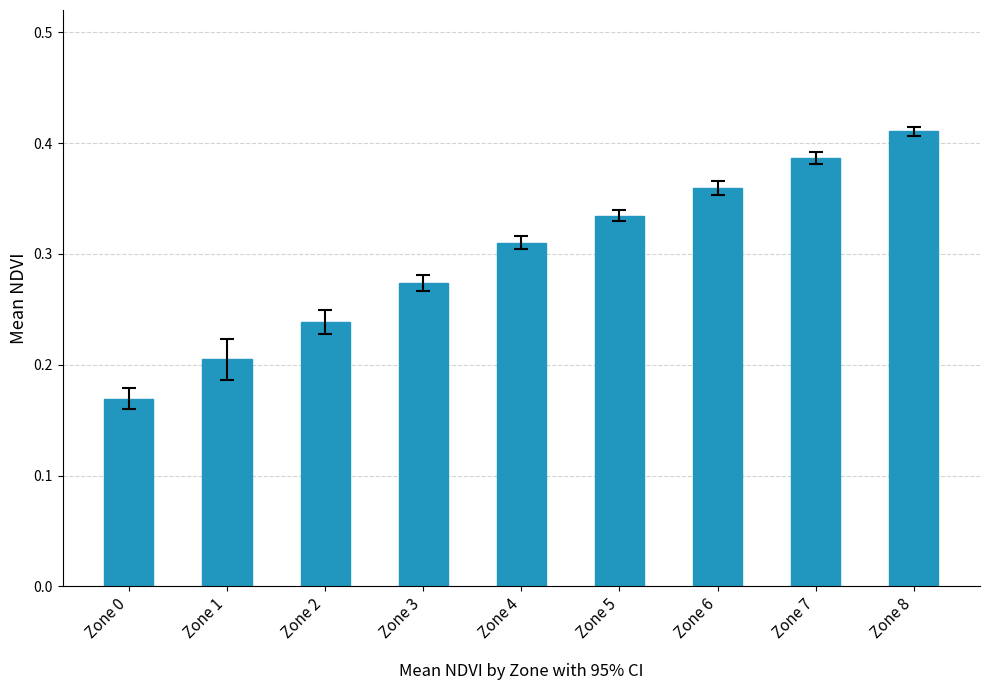

How many bars are there in total?

9